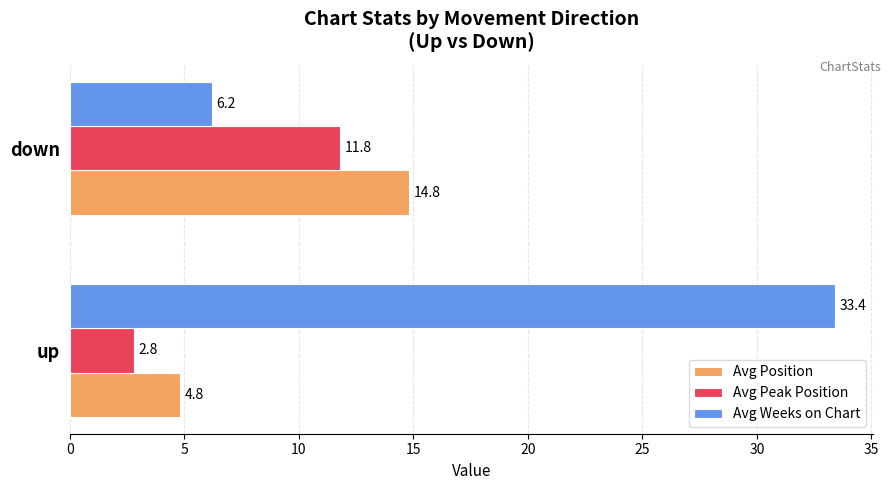

What is the difference between the highest and lowest values at up?

30.6